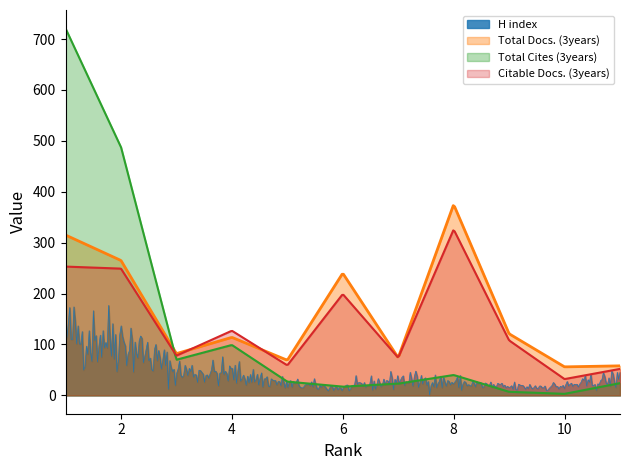

Which label corresponds to the smallest value in the chart?

10